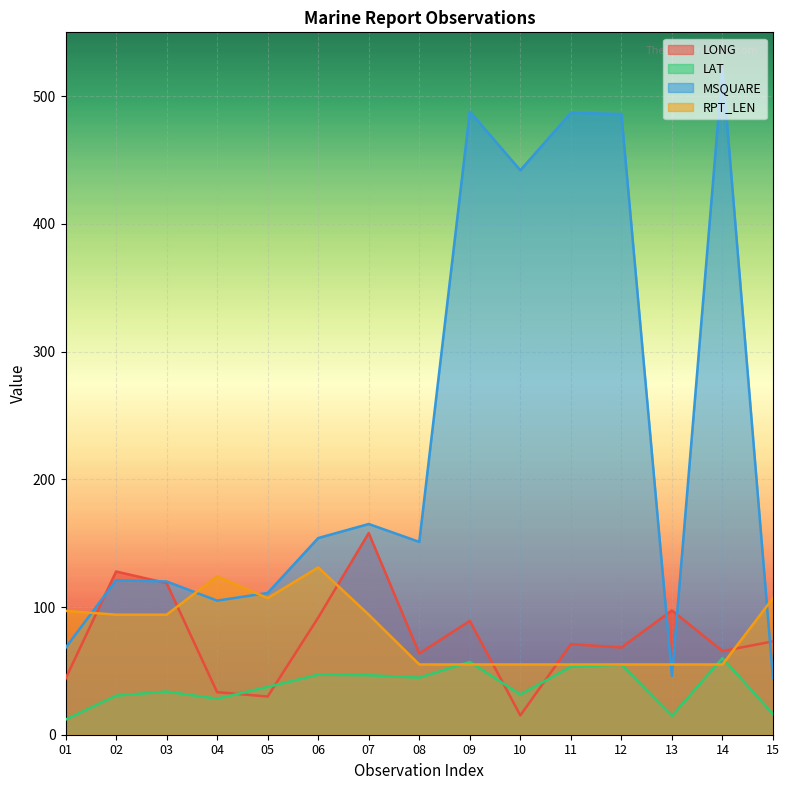

Which series has the widest spread of values?

MSQUARE